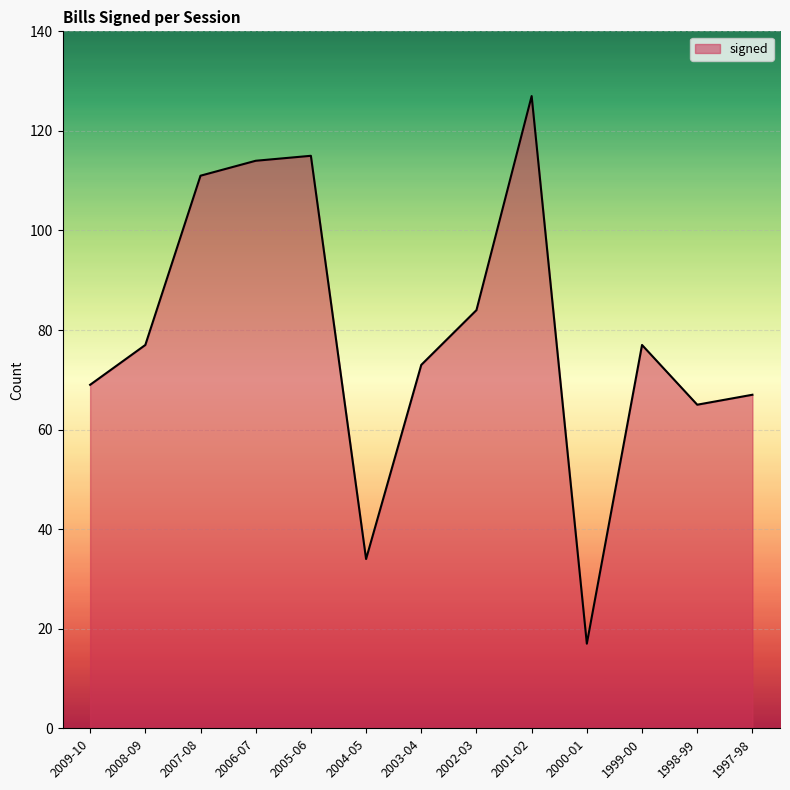

The chart shows a value of 73 at 2003-04. True or false?

True